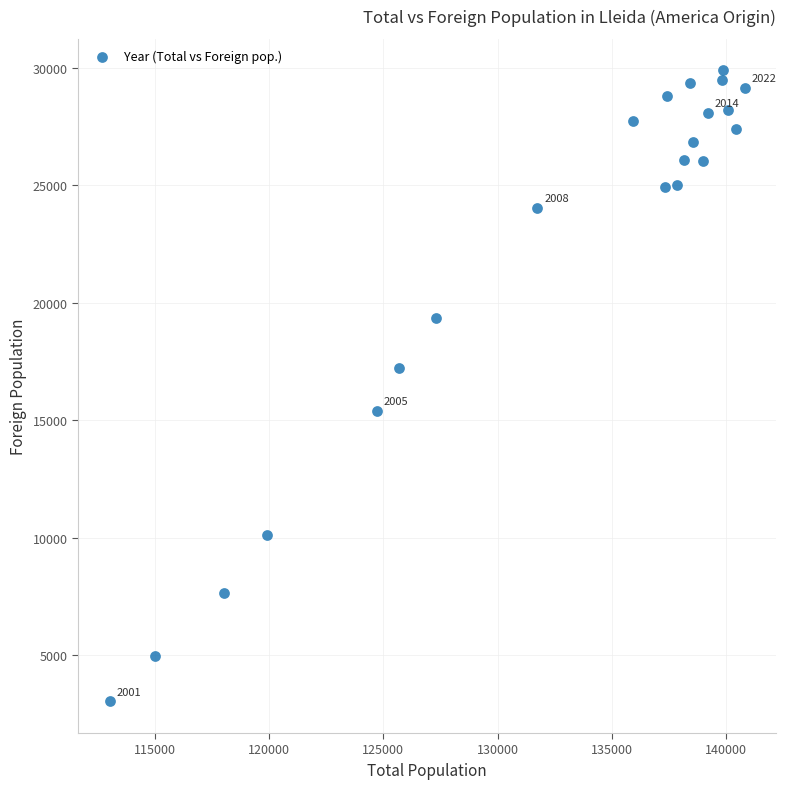

What is the range of X values (max minus min)?

27757